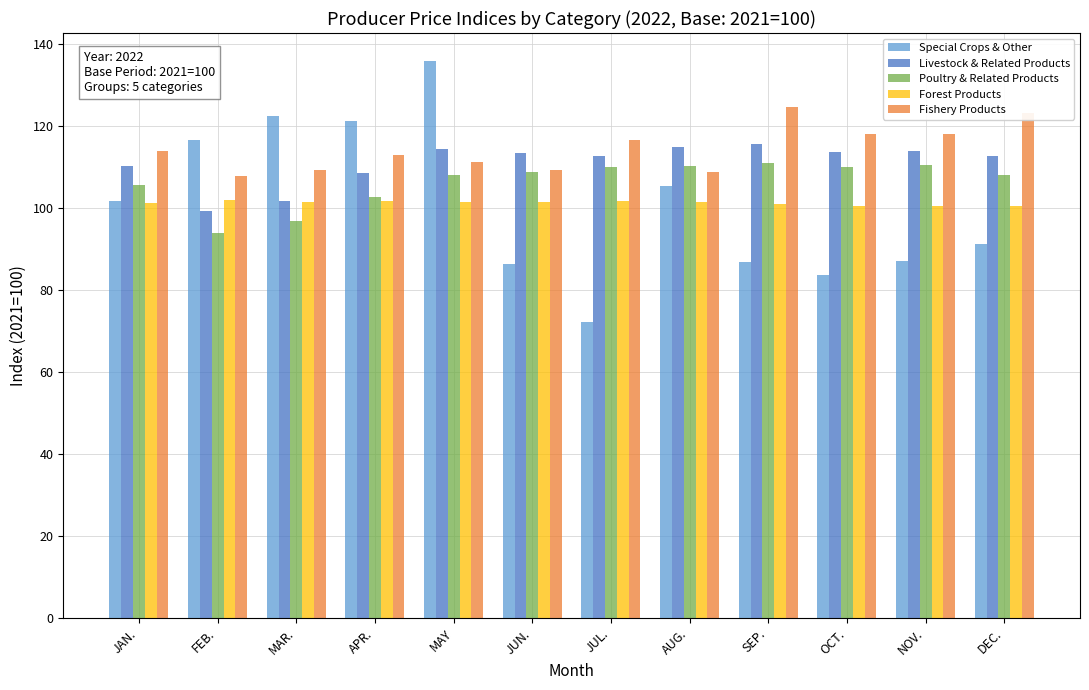

The Forest Products series shows 168.2 at FEB.. True or false?

False